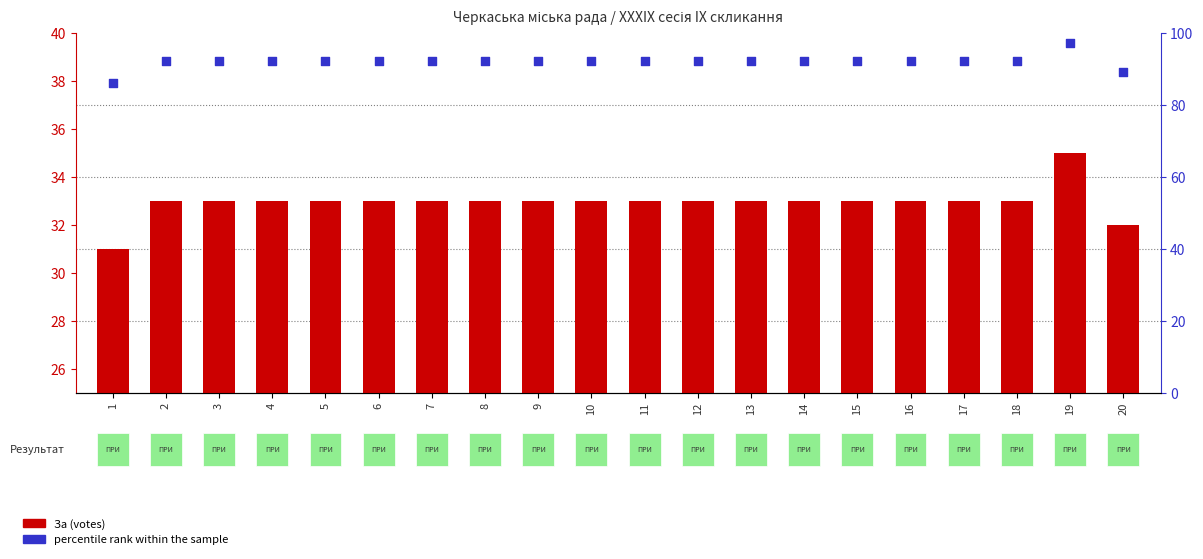

What are all the series names shown in the legend?

За (votes), percentile rank within the sample